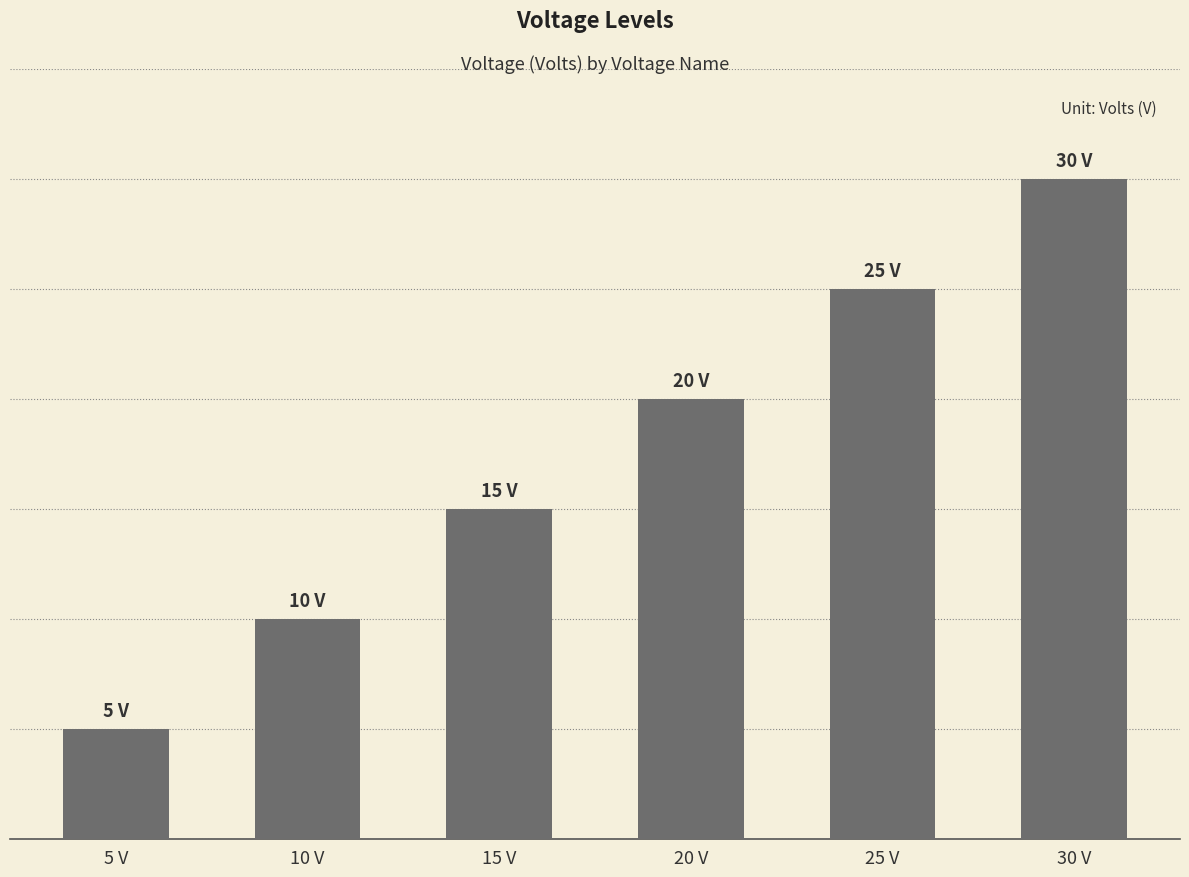

How many bars are there in total?

6